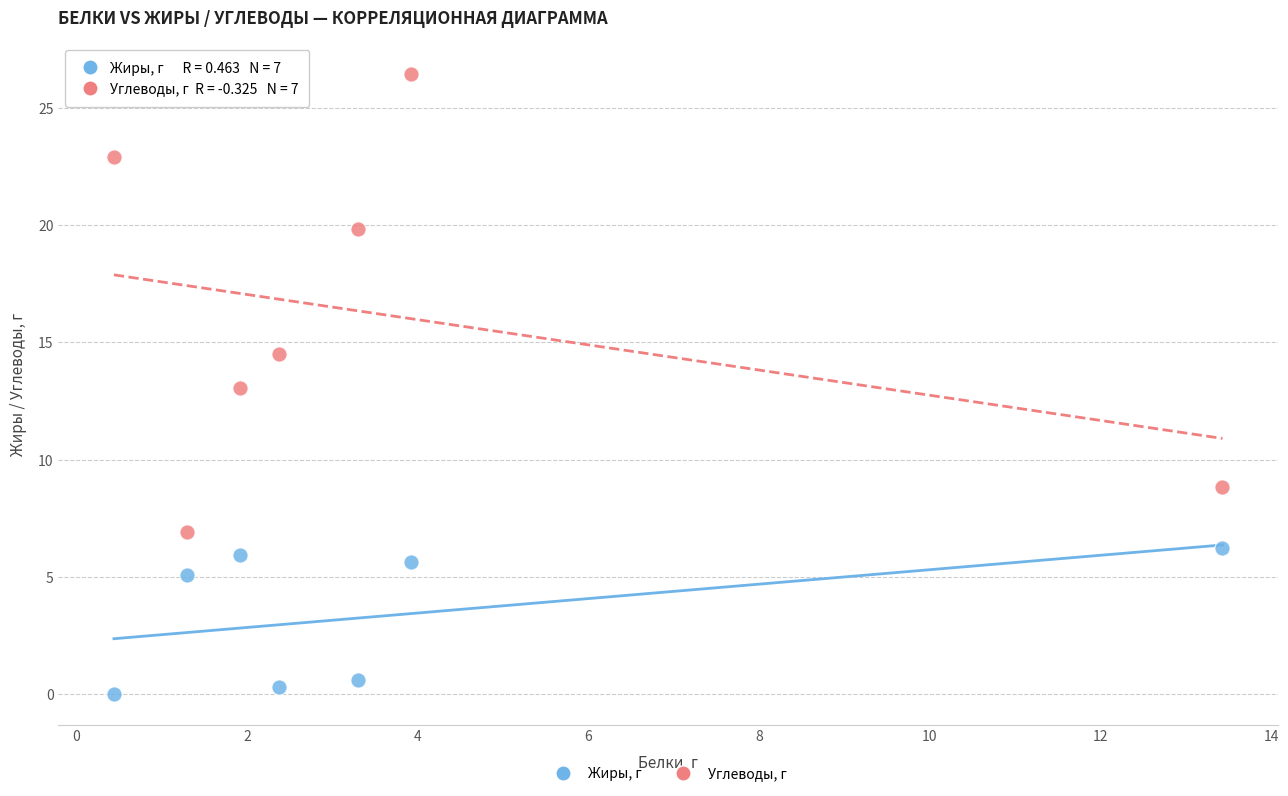

Across all data points, what is the range of Y values (max minus min)?

26.4